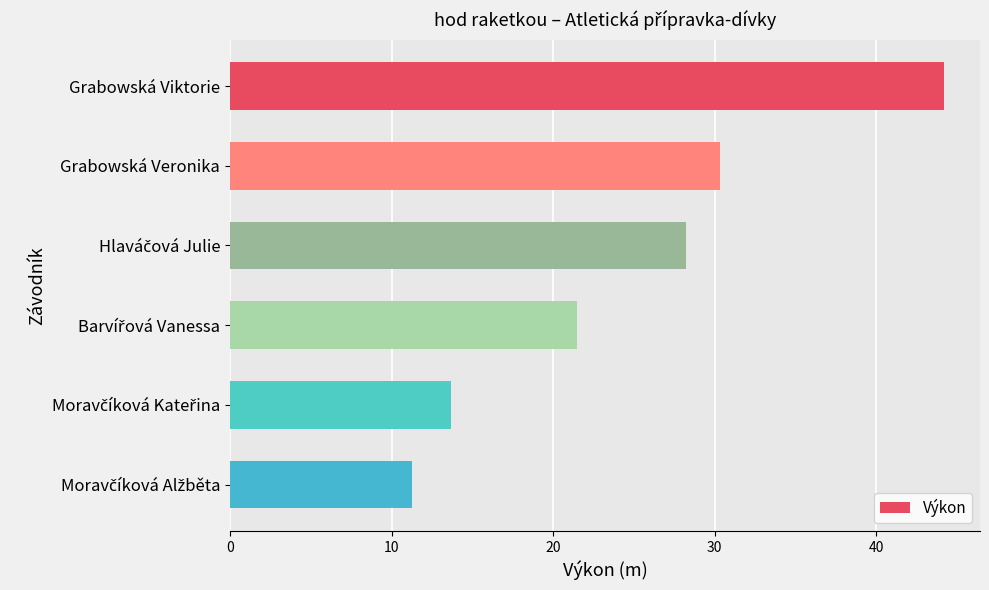

What is the difference between the second highest and second lowest values?

16.6